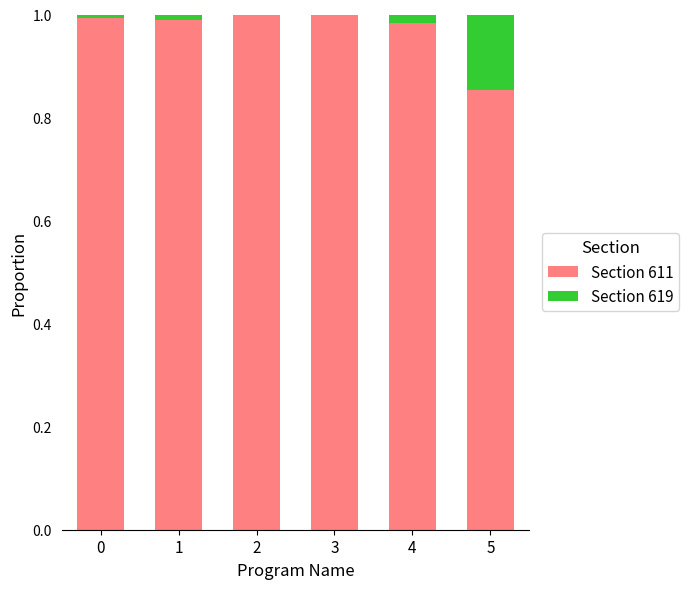

True or false: Section 611 has a value of 0.5 at 5.

False